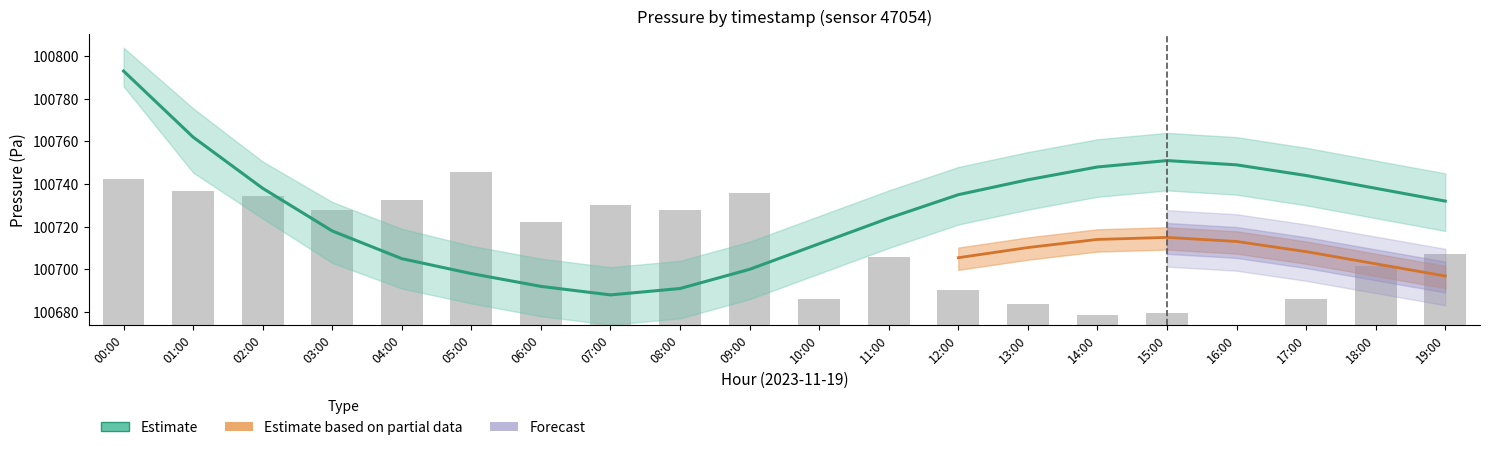

What is the label of the 20th bar from the left?

19:00